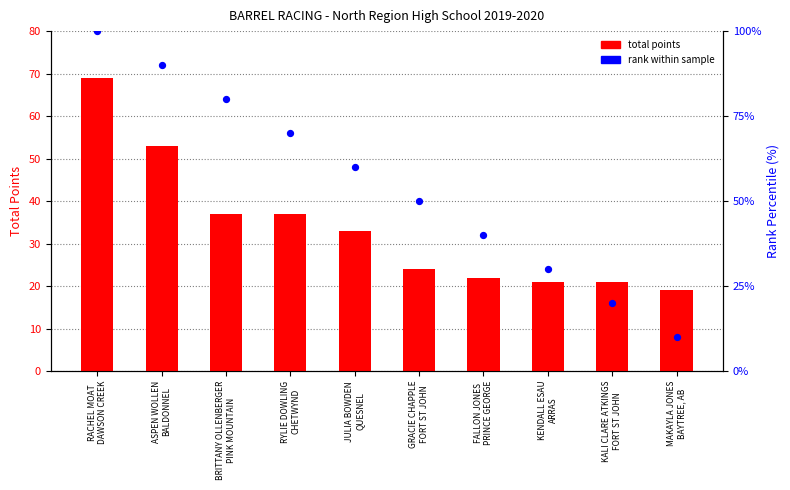

What are all the series names shown in the legend?

total points, rank within sample